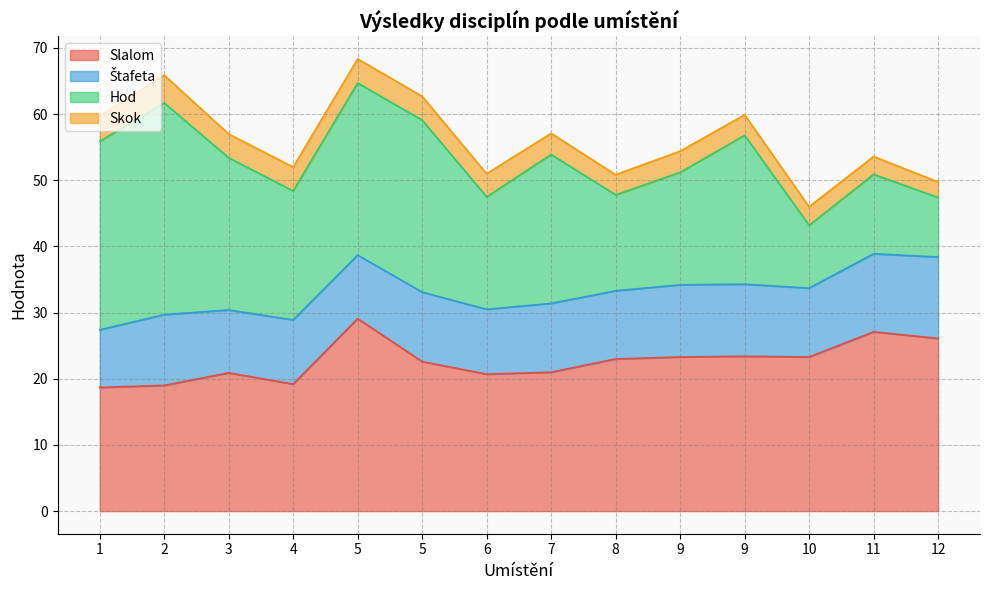

What is the value of the Hod point at the 4th from the left?

19.5